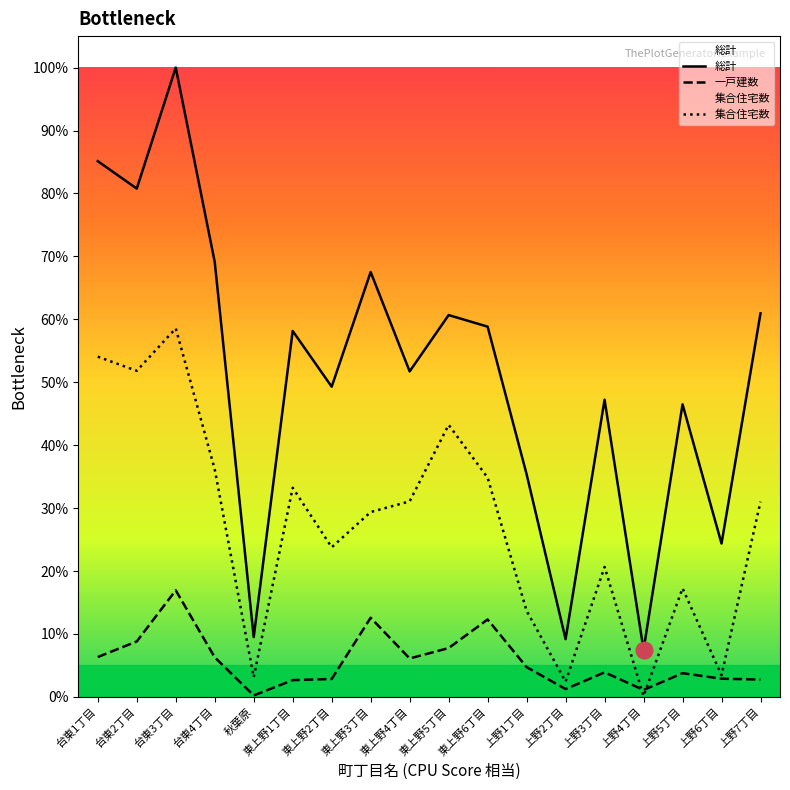

Which series has the largest total across all categories?

総計